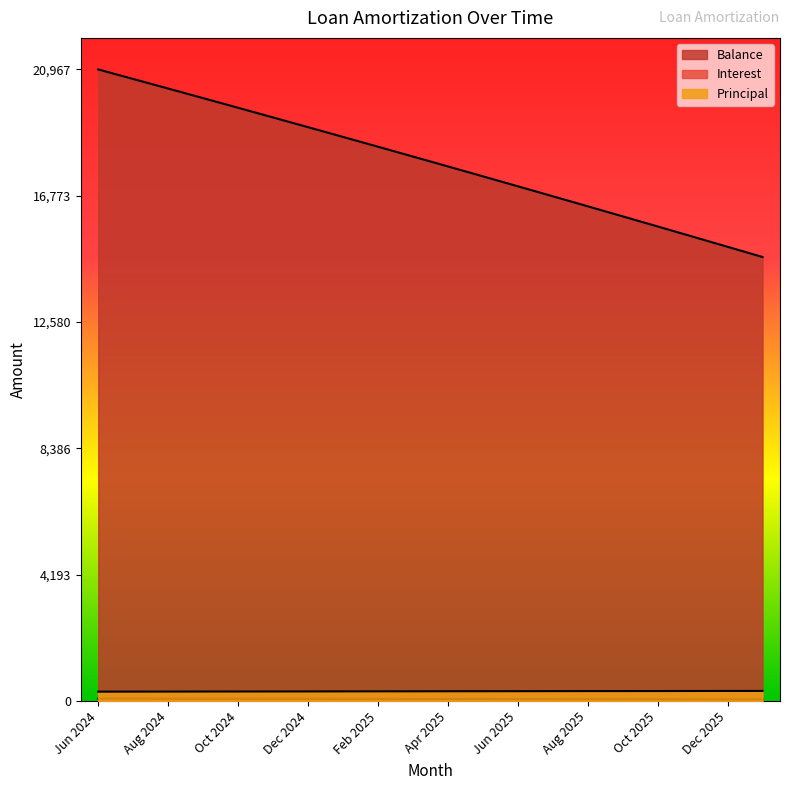

How many distinct data groups are displayed?

3